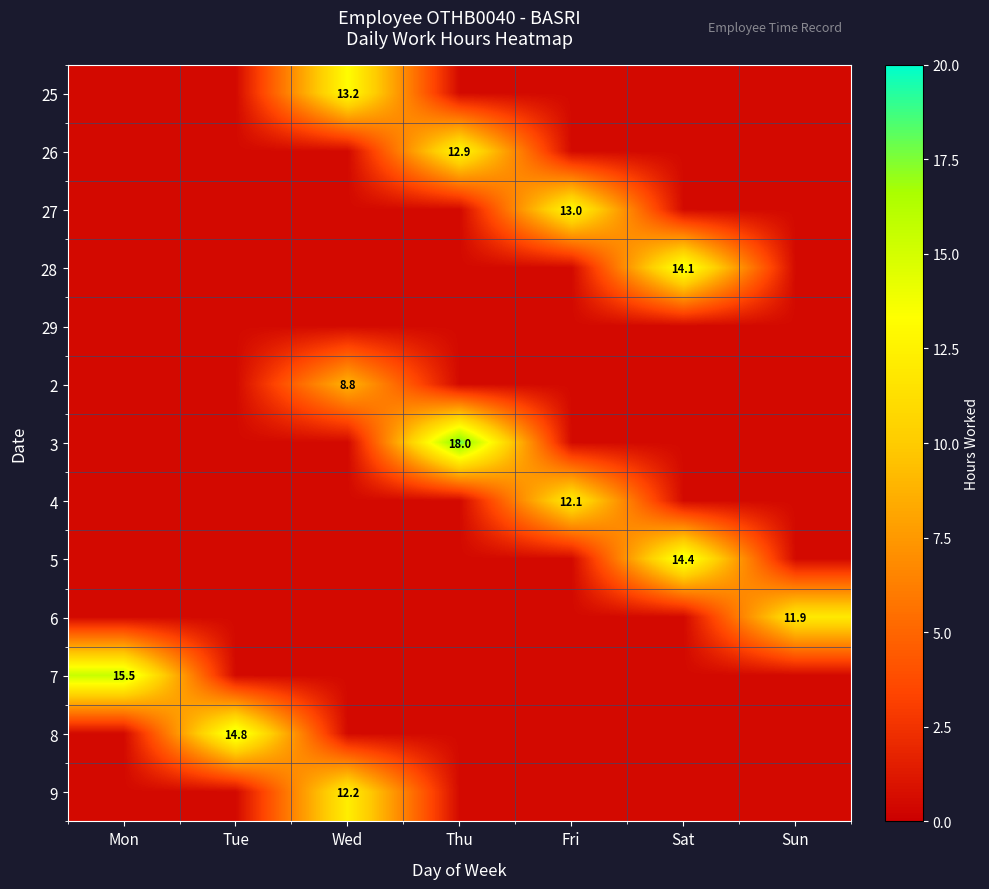

Which category has the highest value across all series?

Thu